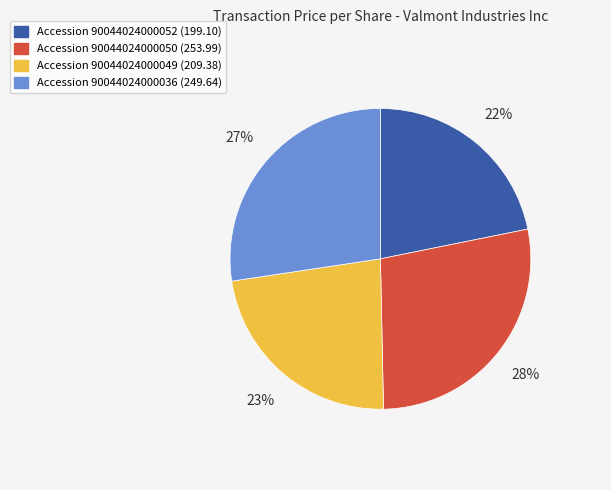

To the nearest percent, what is the difference between the largest and smallest slice percentages?

6%